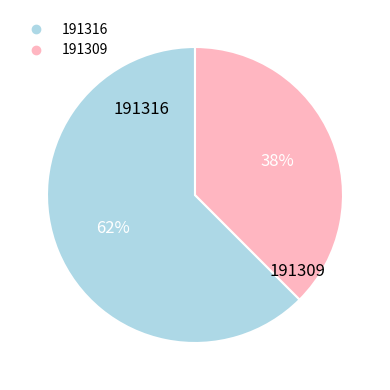

Do 191309 and 191316 together represent more than half of the pie?

Yes